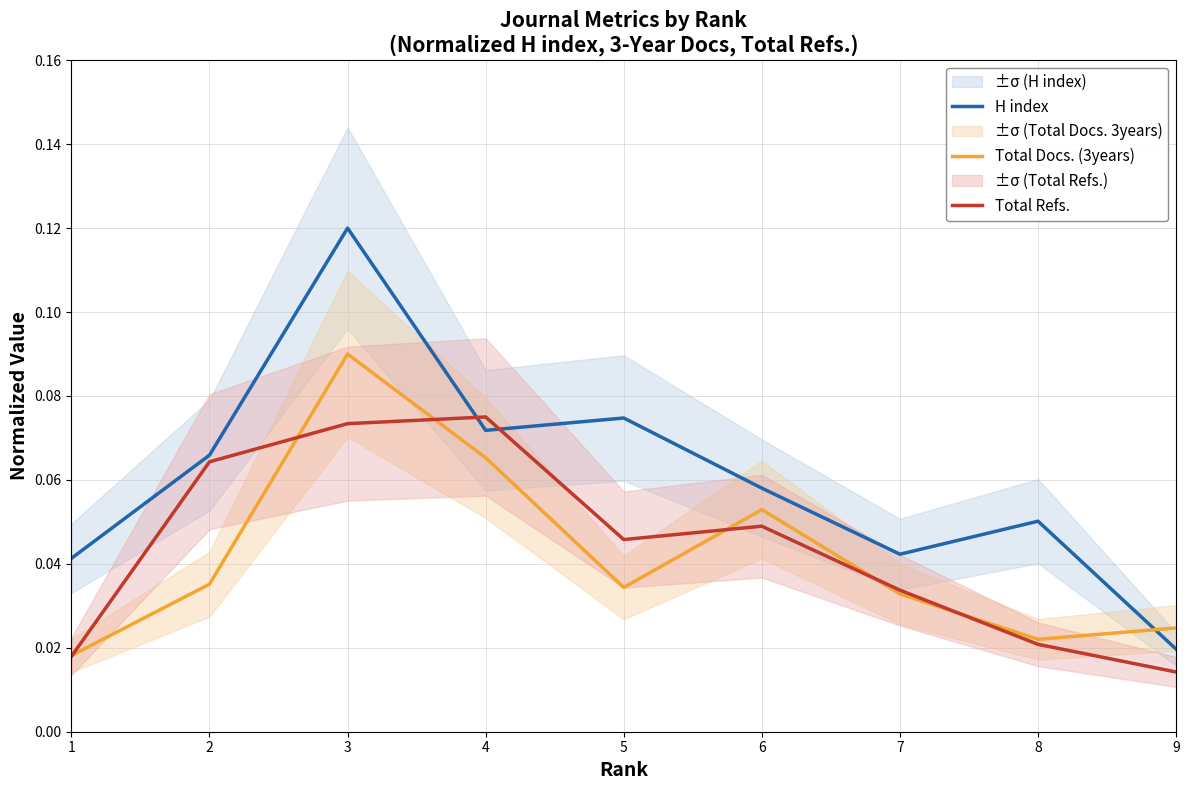

How many interior local peaks does the H index series have?

3